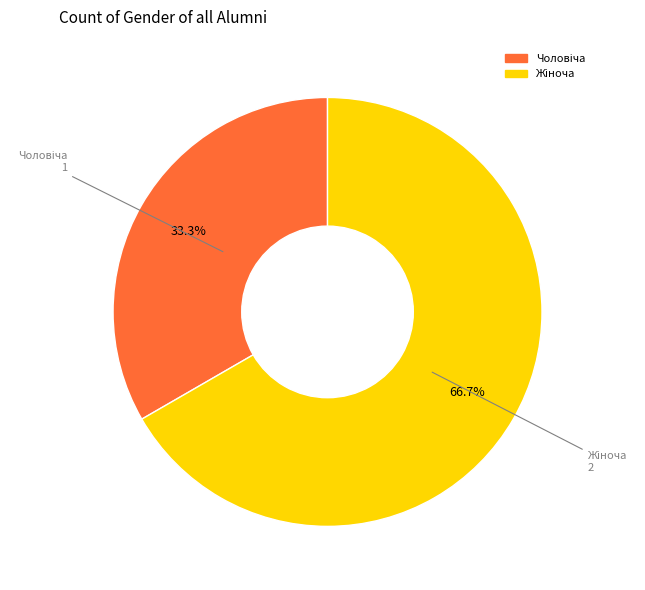

Is there a majority slice in this chart?

Yes